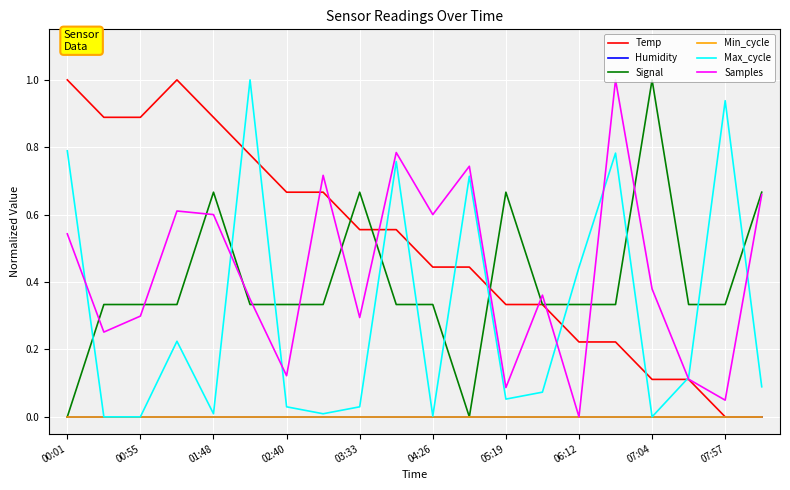

Does the chart display data point markers on the line(s)?

No